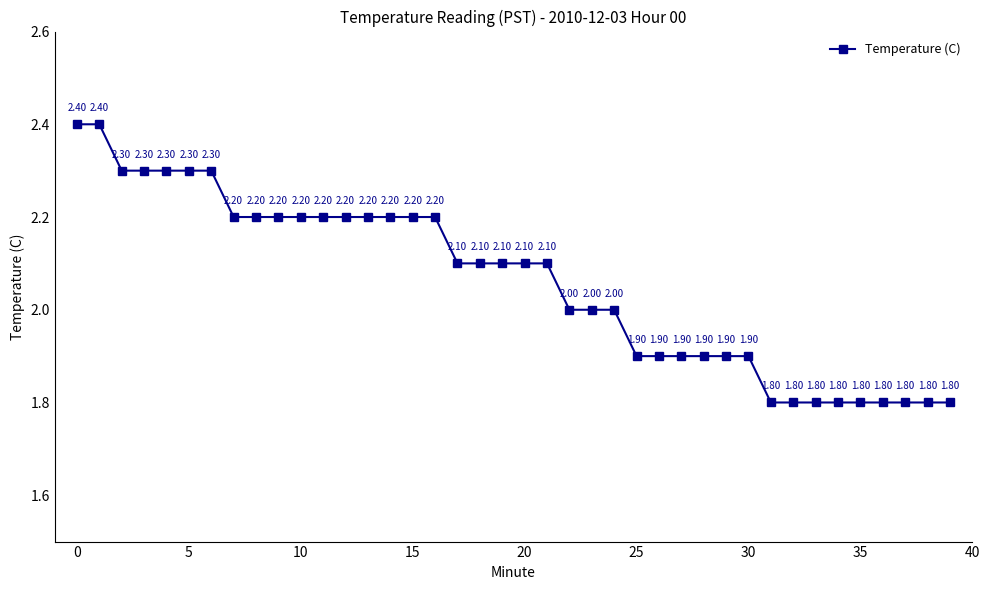

How many series are shown in this chart?

1